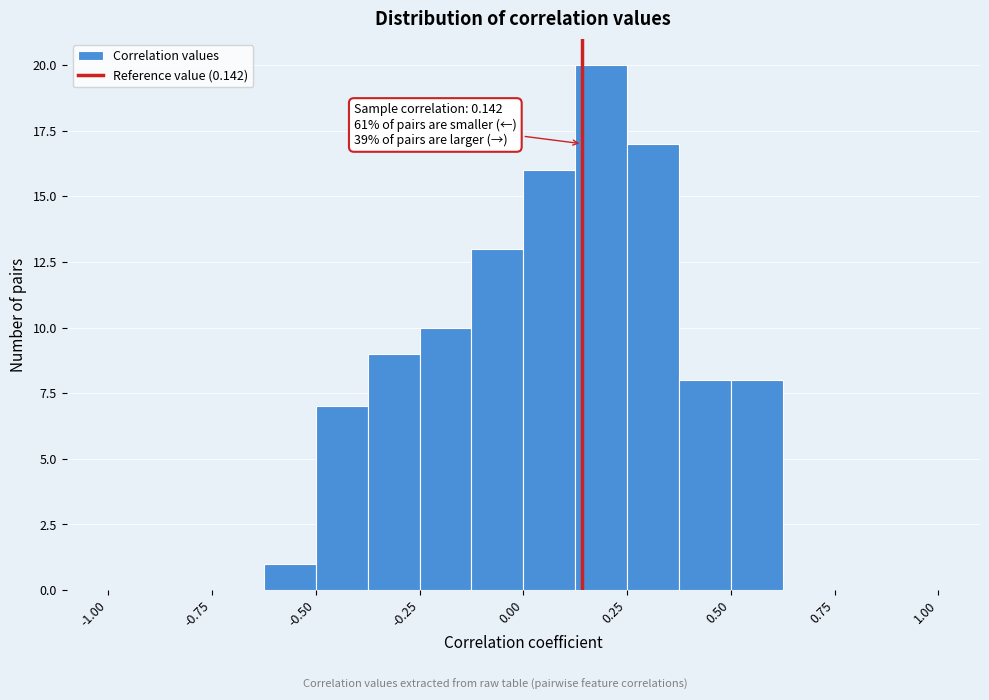

Read against the x-axis, roughly where is the centre of the tallest bar?

0.20